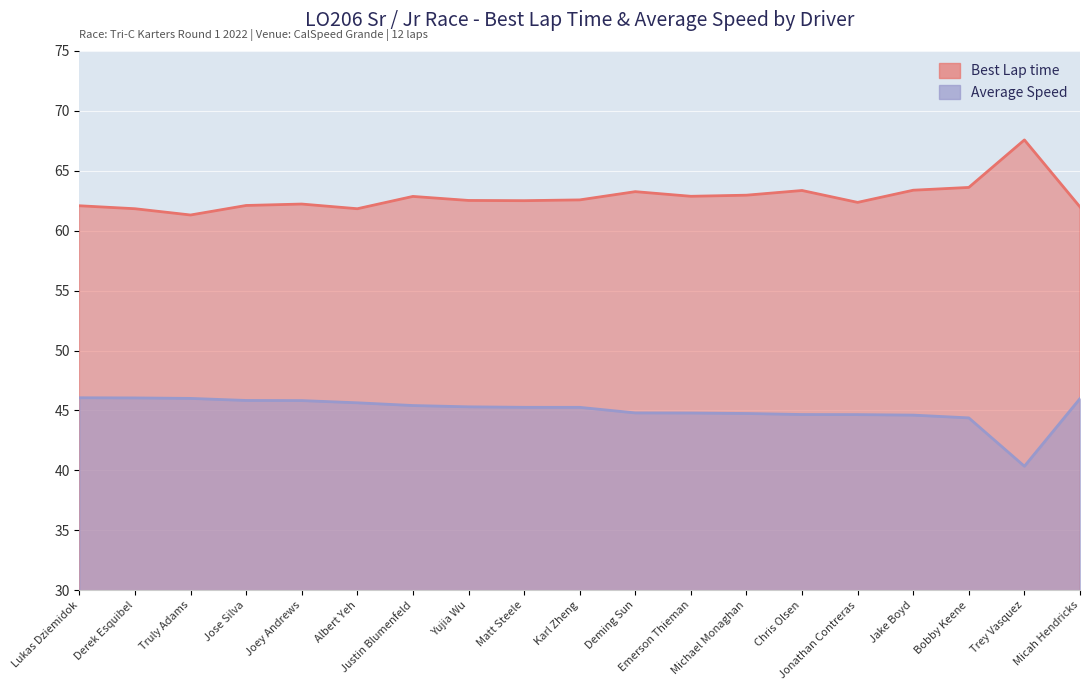

Is it true that Best Lap time equals 111.2 at Jose Silva?

False